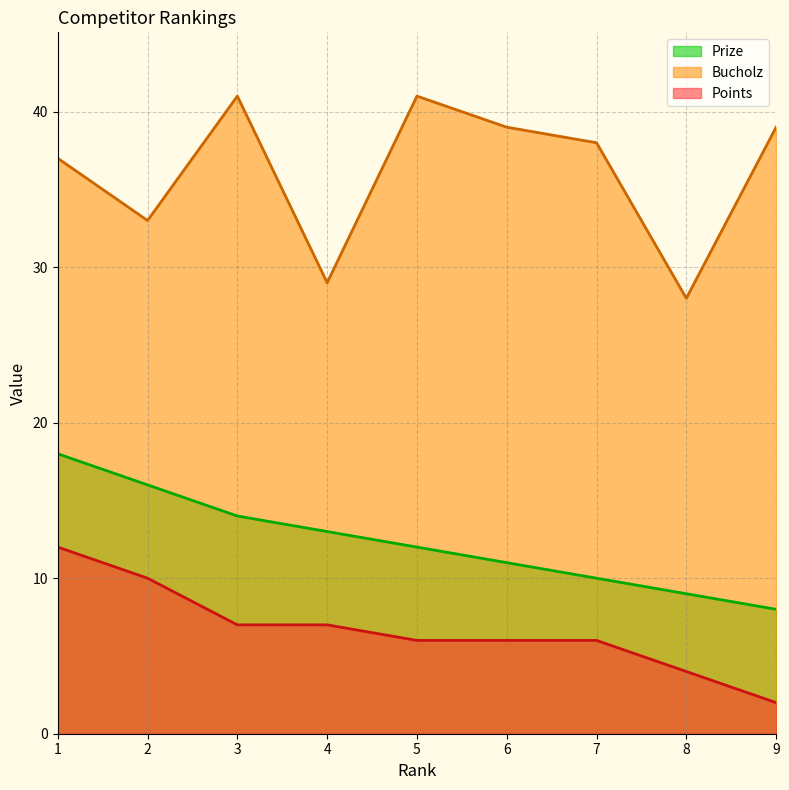

Which series changed the most between 6 and 9?

Points